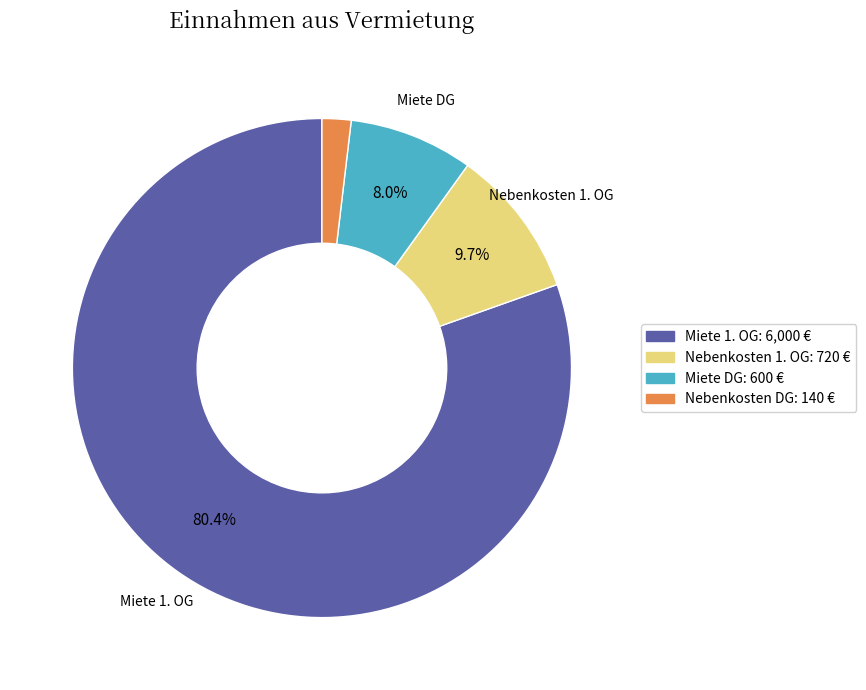

Between Nebenkosten 1. OG and Nebenkosten DG, which is larger?

Nebenkosten 1. OG